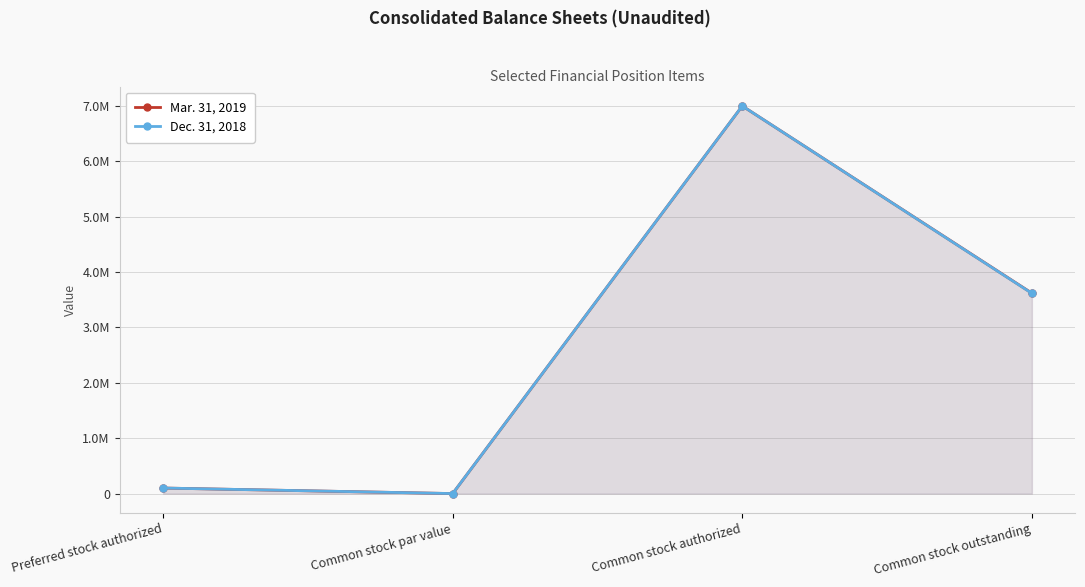

What are all the series names shown in the legend?

Mar. 31, 2019, Dec. 31, 2018